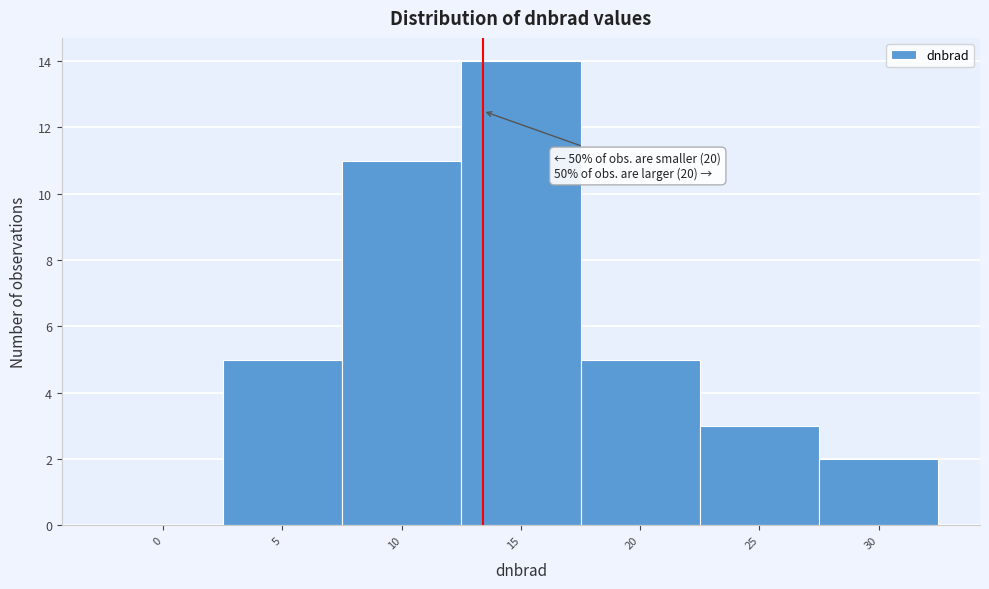

Reading left to right, extract all data points from this chart.

0=0	5=5	10=11	15=14	20=5	25=3	30=2